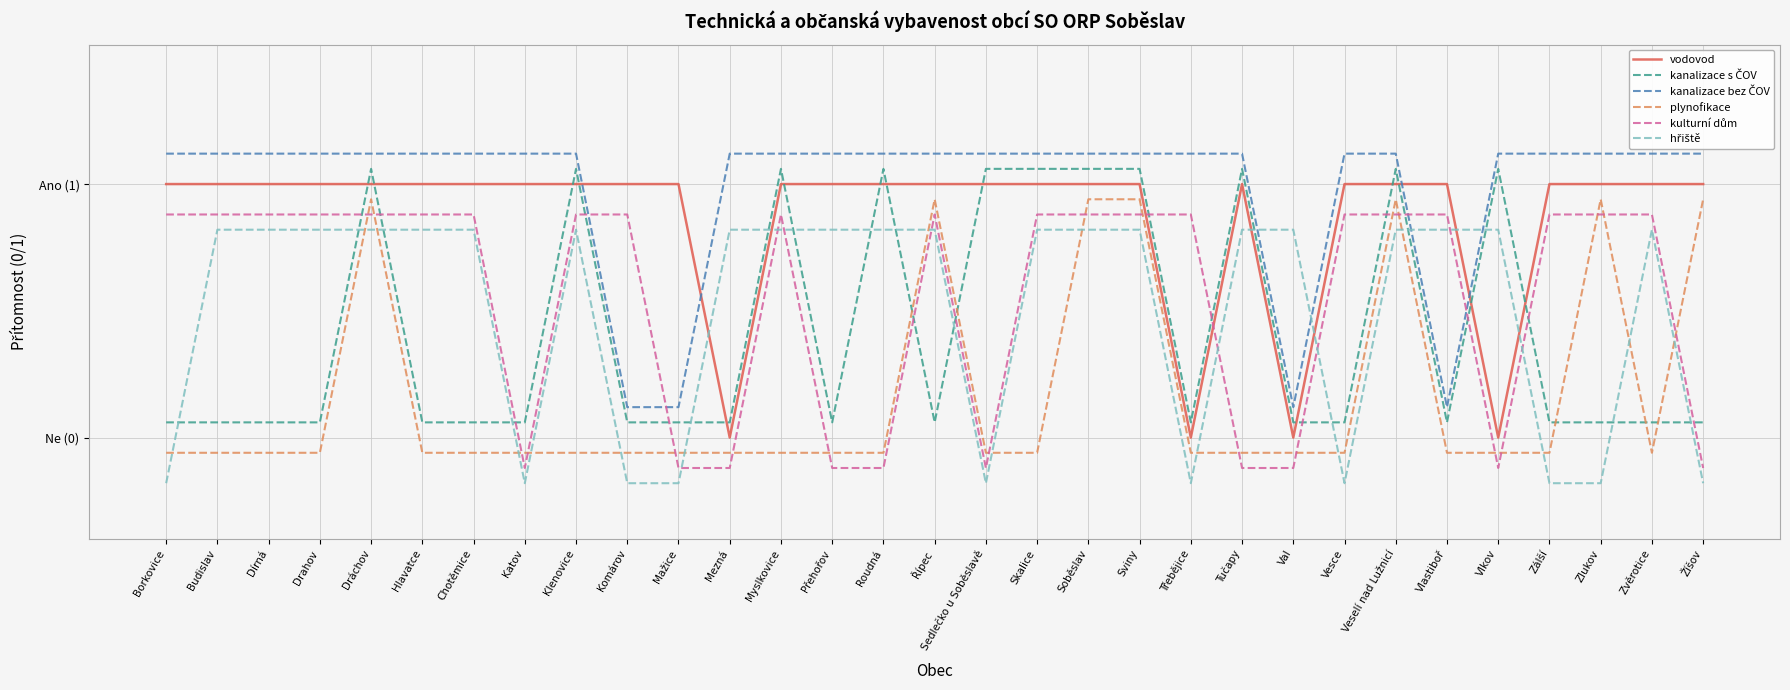

Is it true that kanalizace bez ČOV equals 1.1 at Zálší?

True